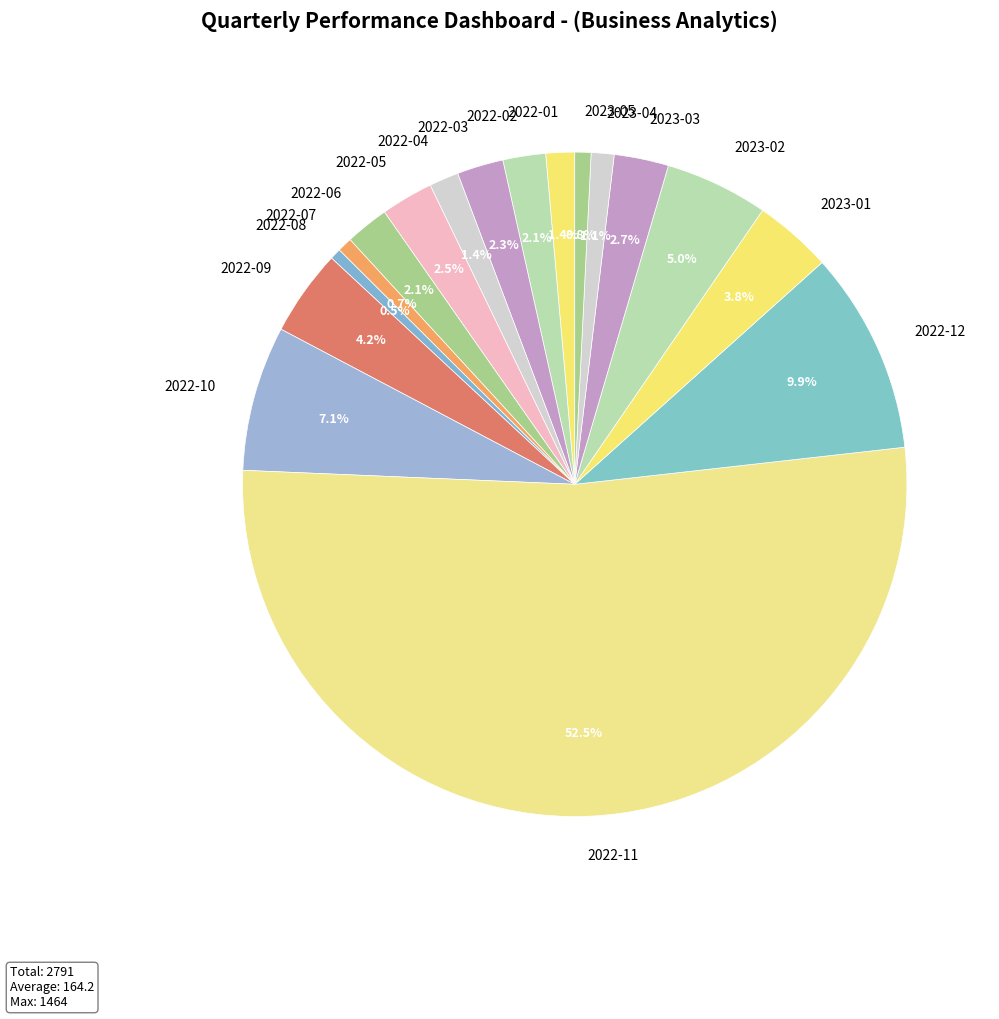

How many segments does this pie chart have?

17